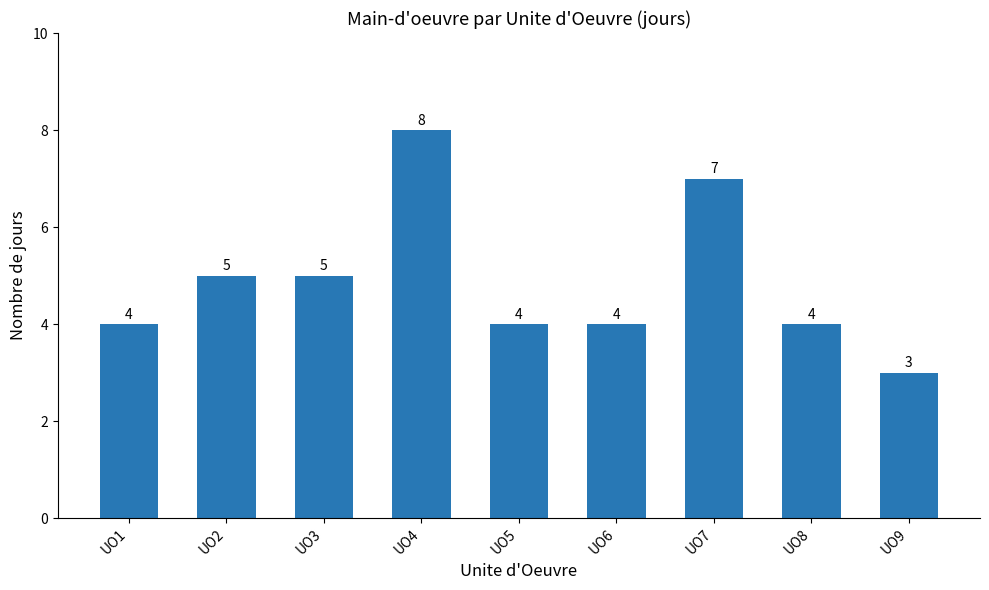

Does the chart contain any negative values?

No